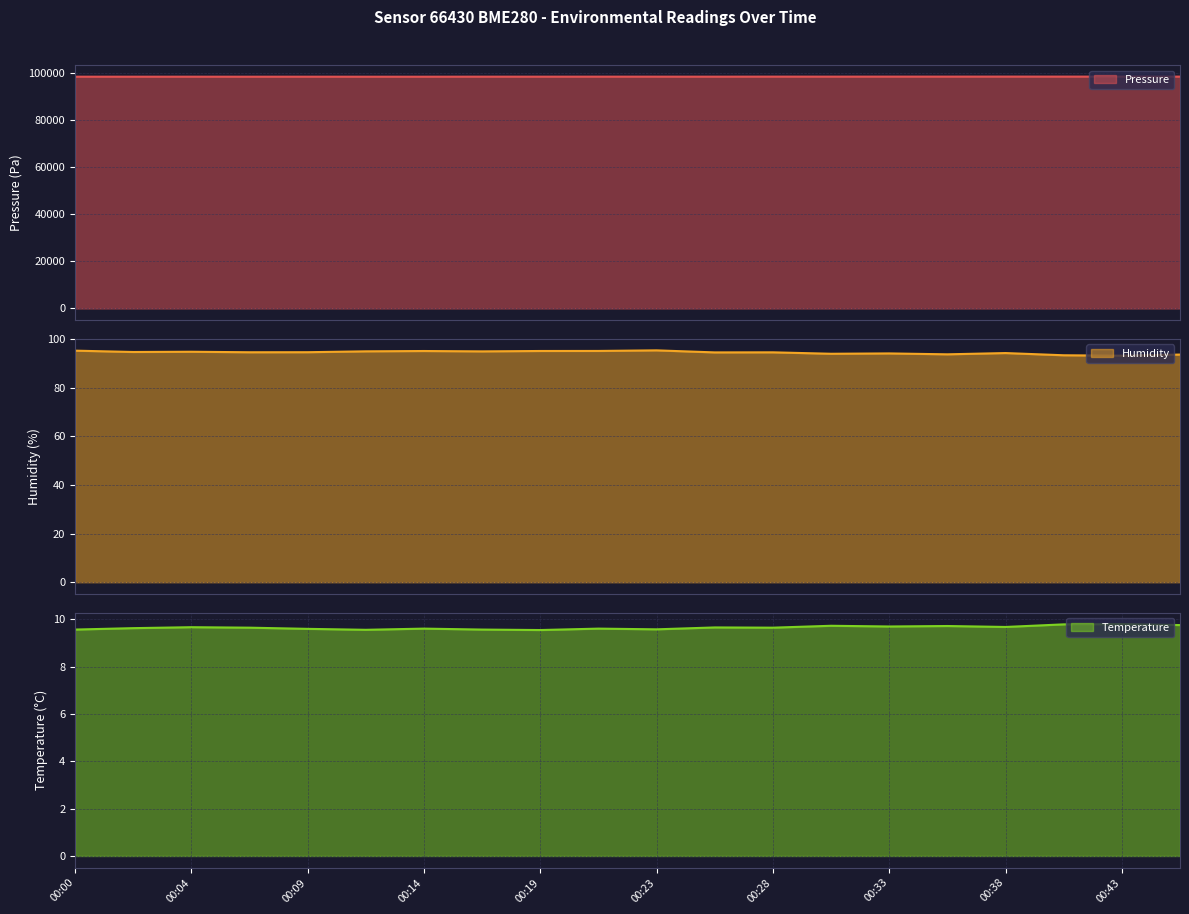

True or false: temperature and pressure cross at least once.

False